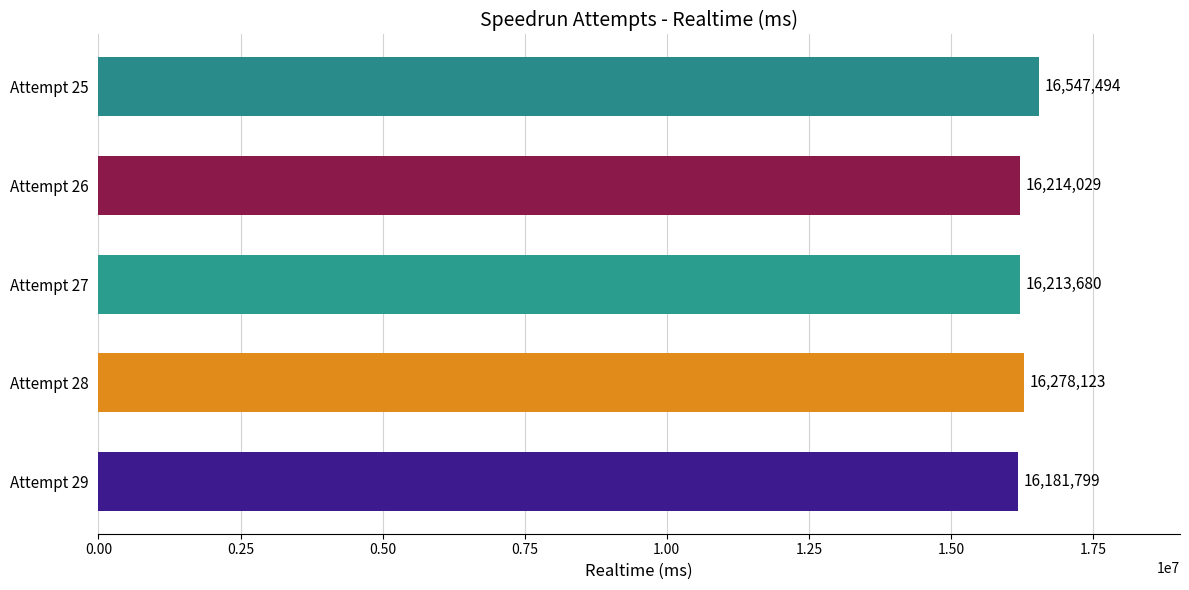

Between Attempt 25 and Attempt 26, which is larger?

Attempt 25